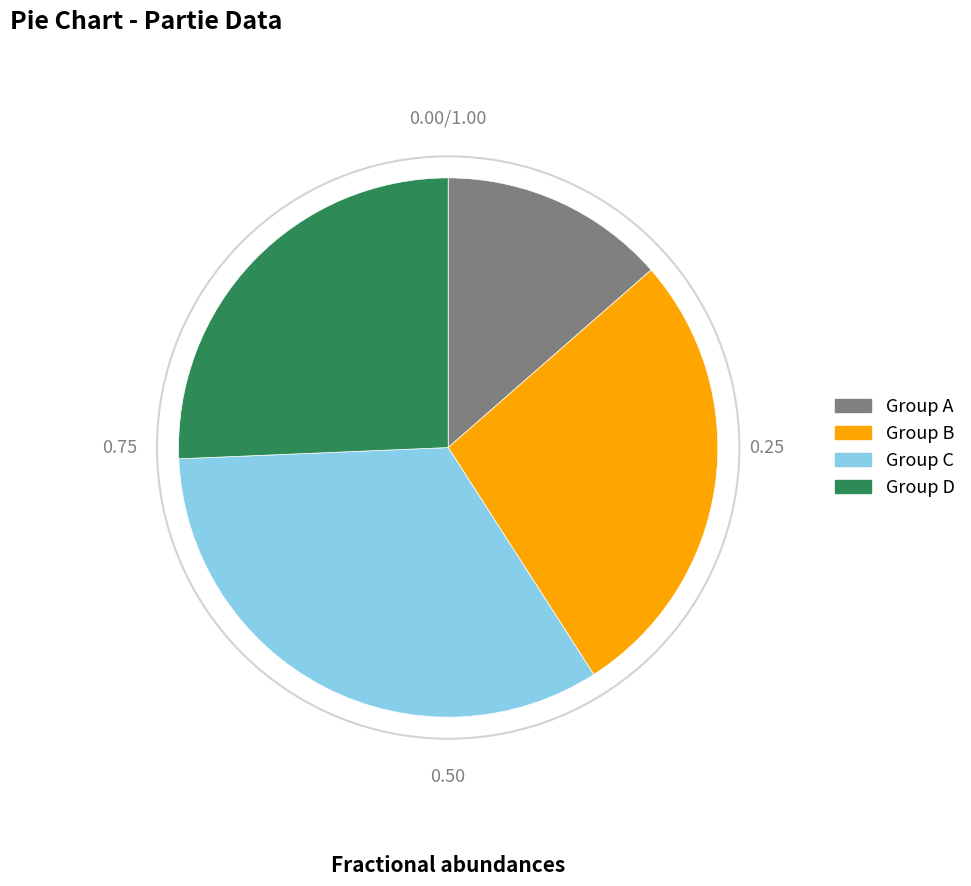

Do Group A and Group D together represent more than half of the pie?

No